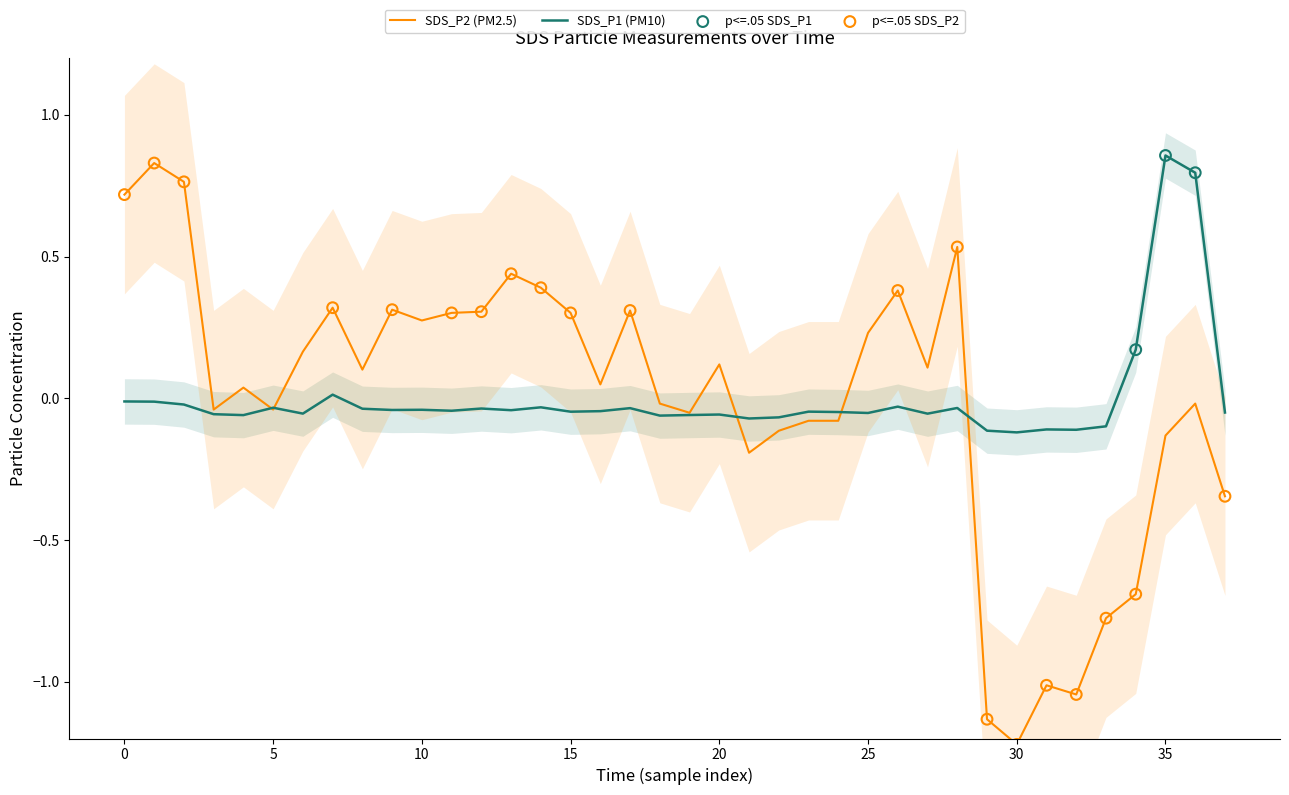

What are all the series names shown in the legend?

SDS_P1, SDS_P2